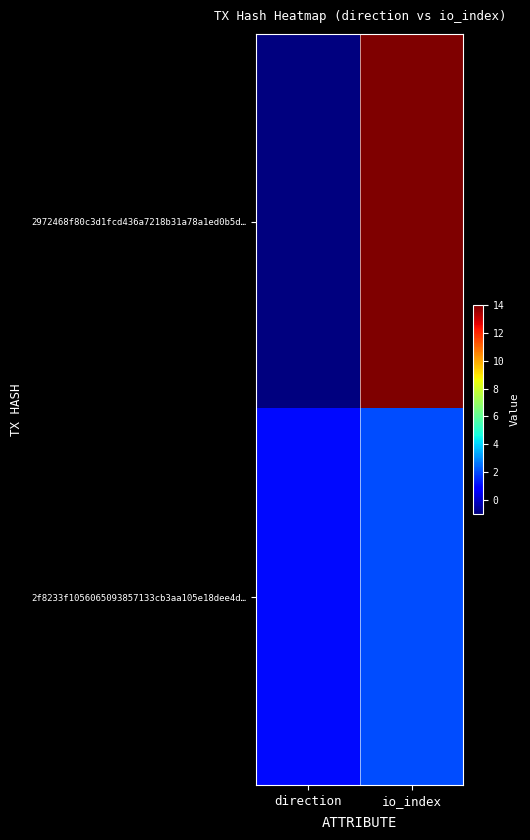

Which series has the widest spread of values?

2972468f80c3d1fcd436a7218b31a78a1ed0b5d…